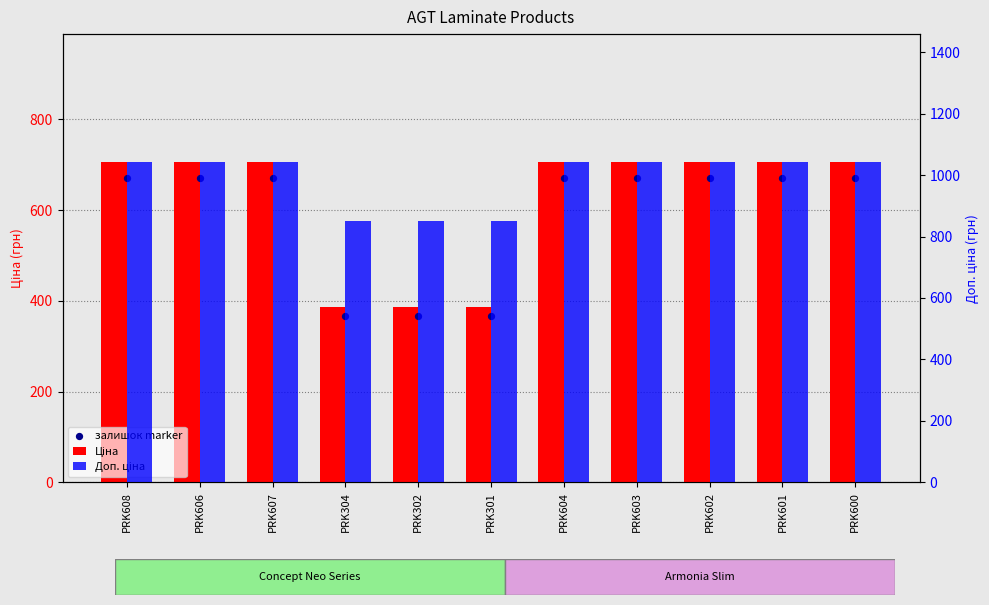

Which series reaches the minimum Y coordinate?

залишок marker